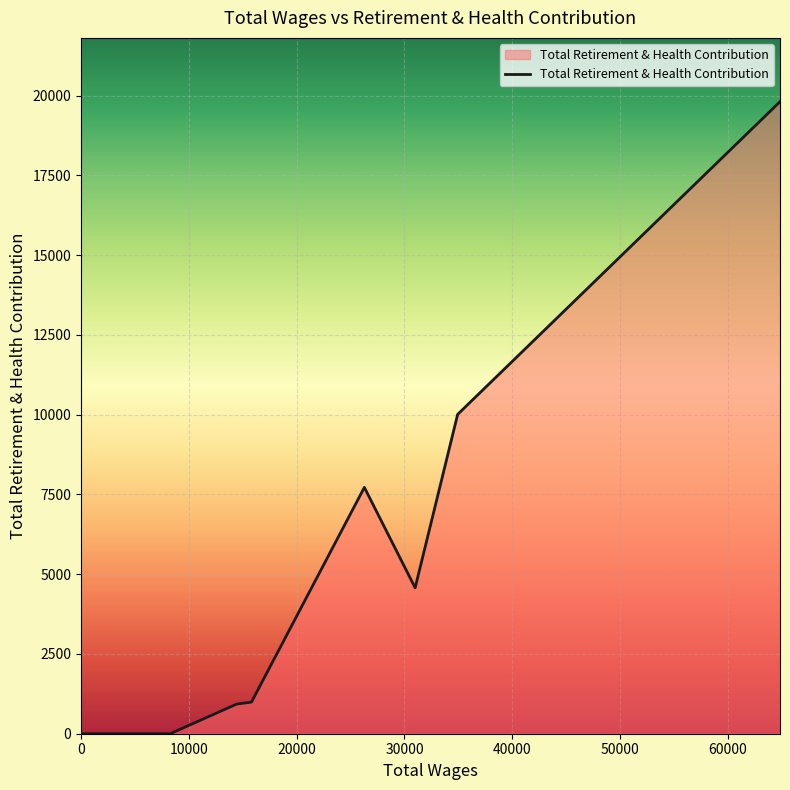

Count the number of data series in this chart.

1